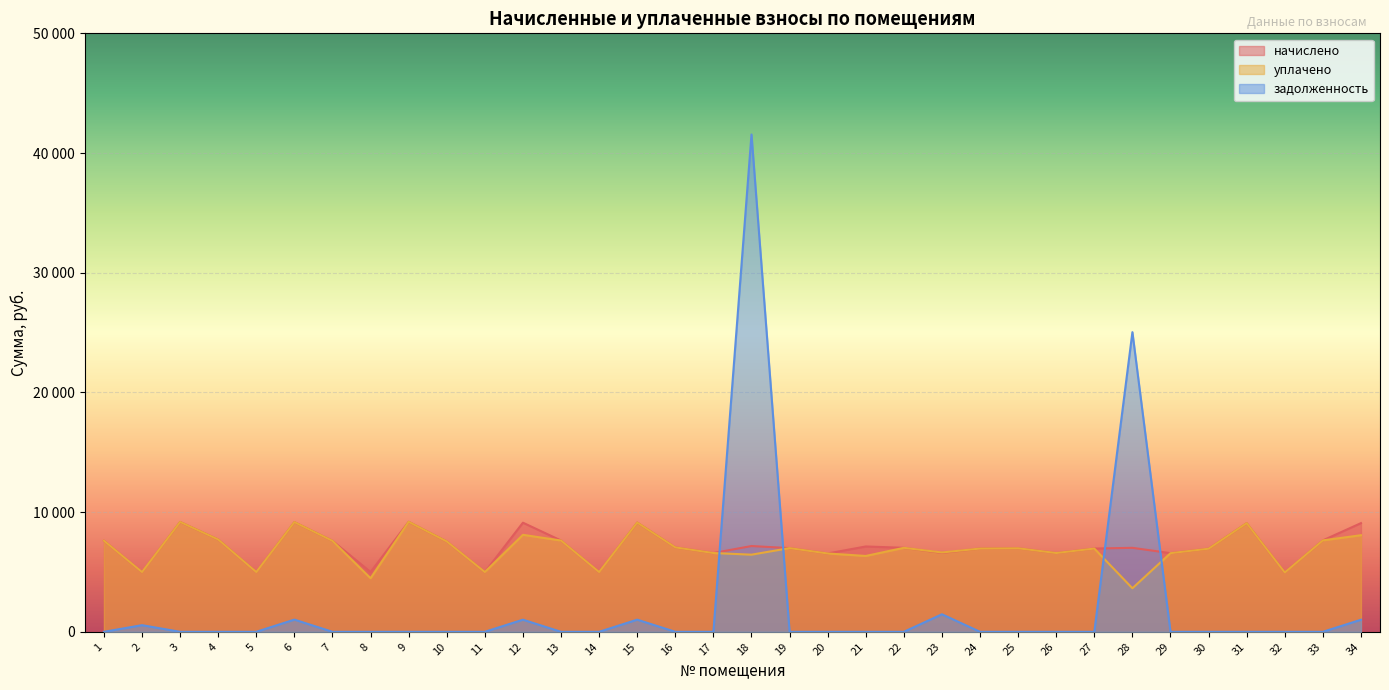

True or false: уплачено and начислено cross at least once.

False